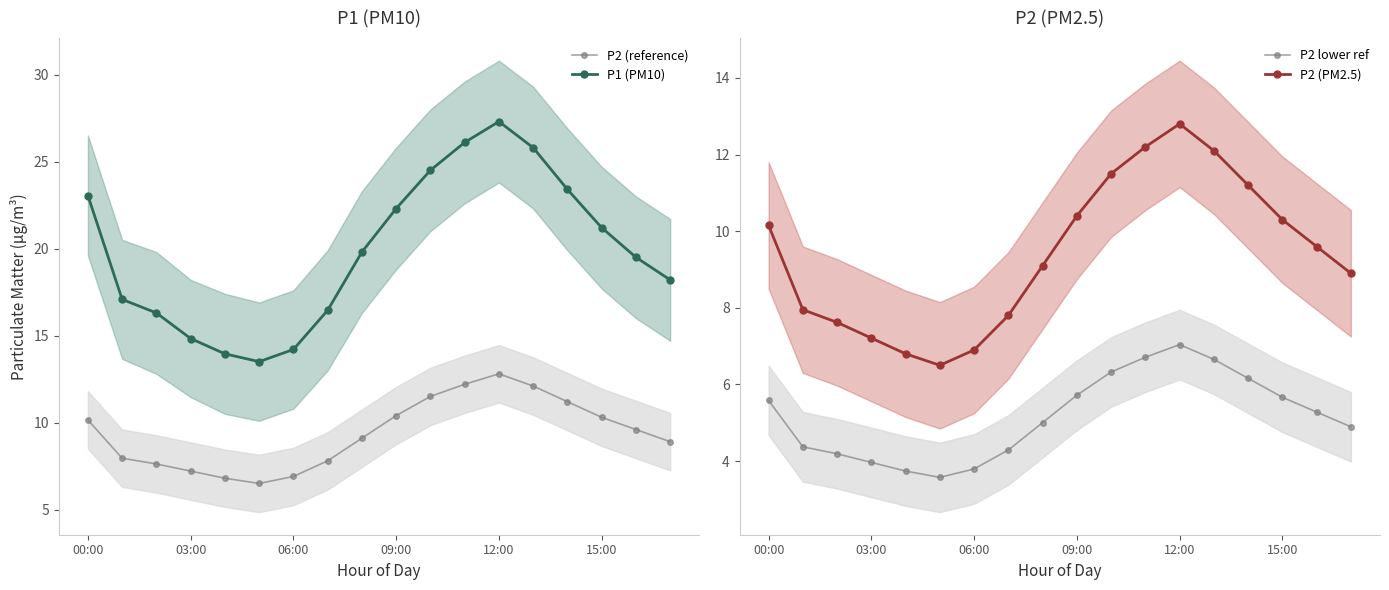

The value of P2 (reference) at 09:00 is 17.0. True or false?

False